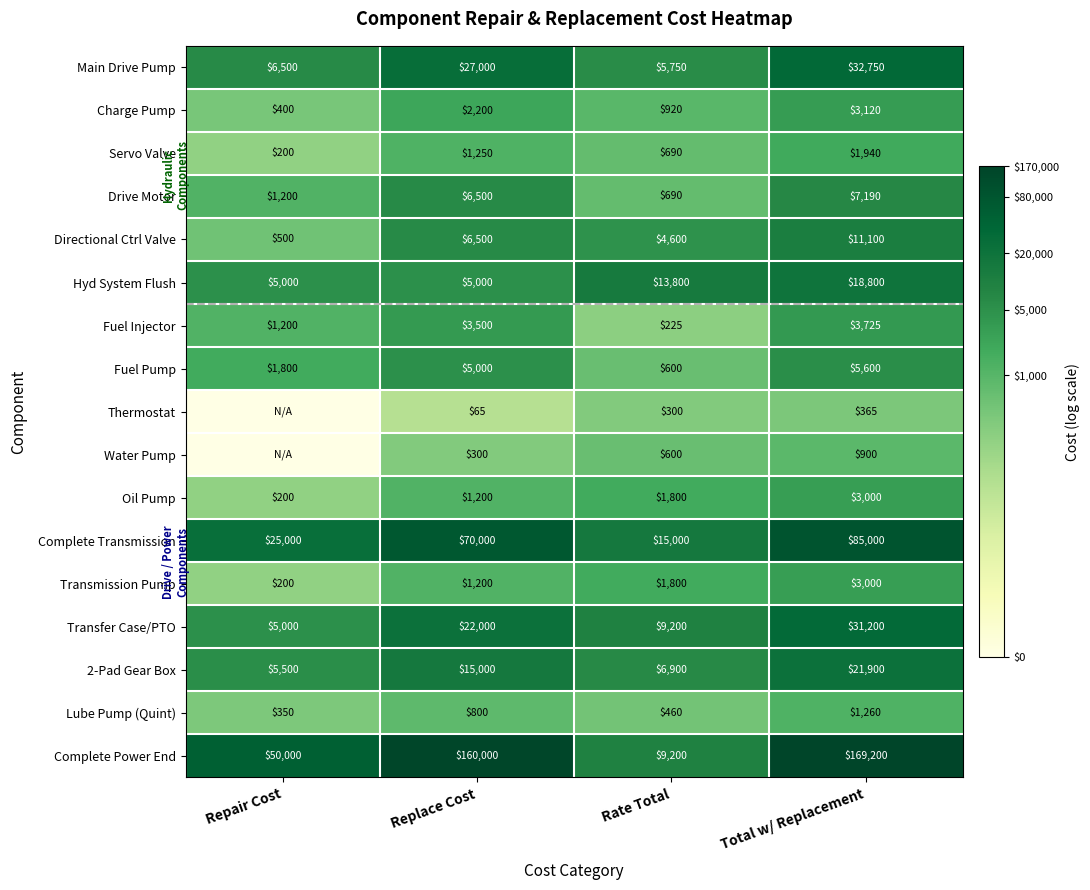

Is the value of Water Pump at Rate Total greater than the value of 2-Pad Gear Box at Total w/ Replacement?

No